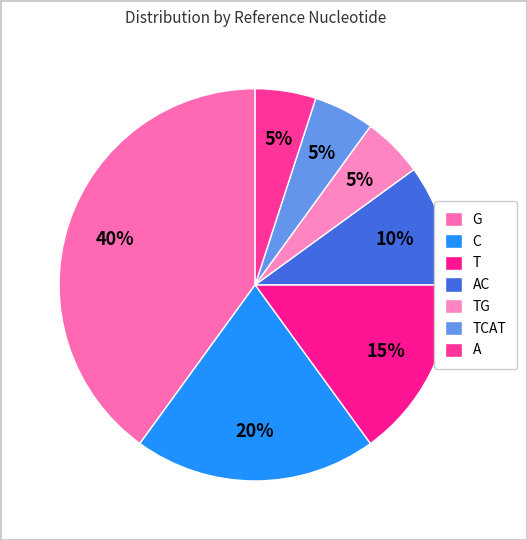

What is the ratio of the value at AC to the value at C?

0.5